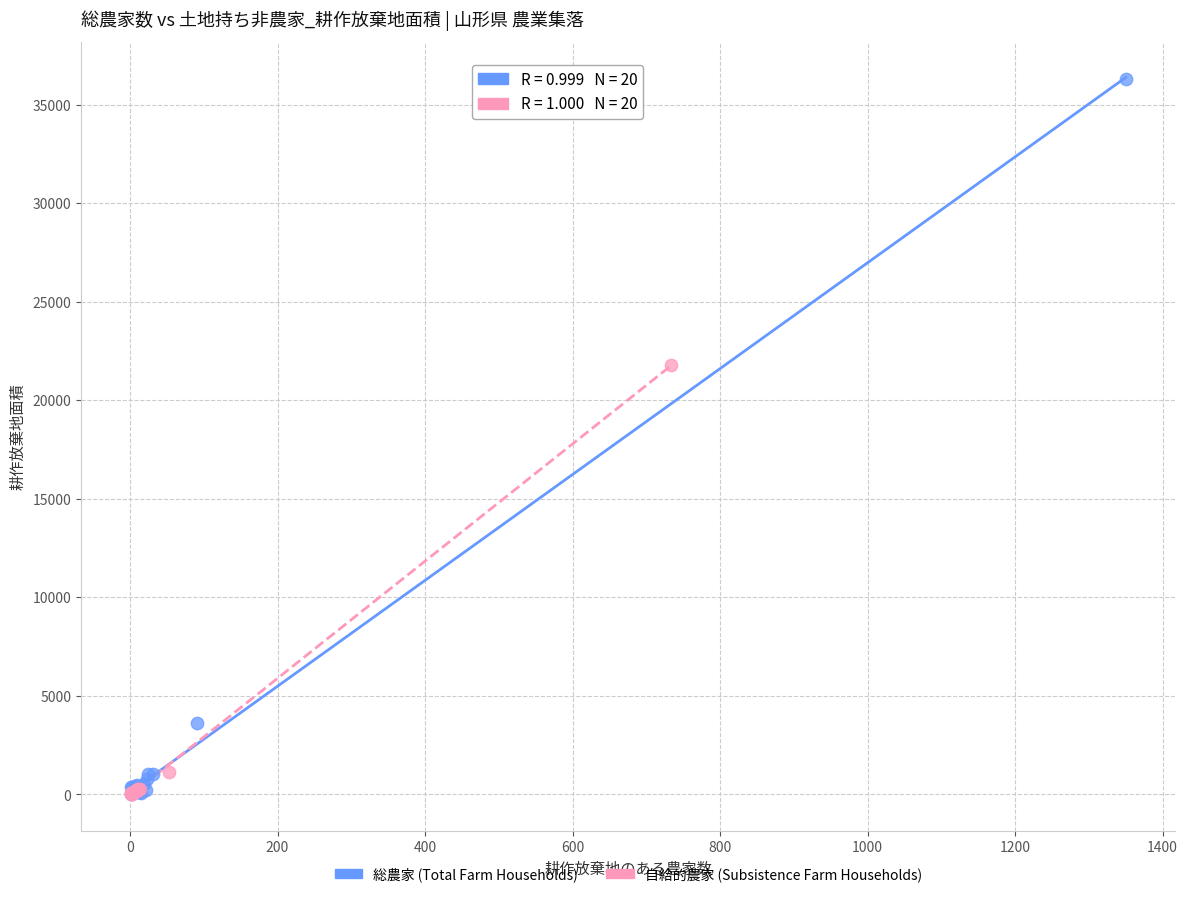

Which series reaches the maximum Y coordinate?

総農家 (Total Farm Households)